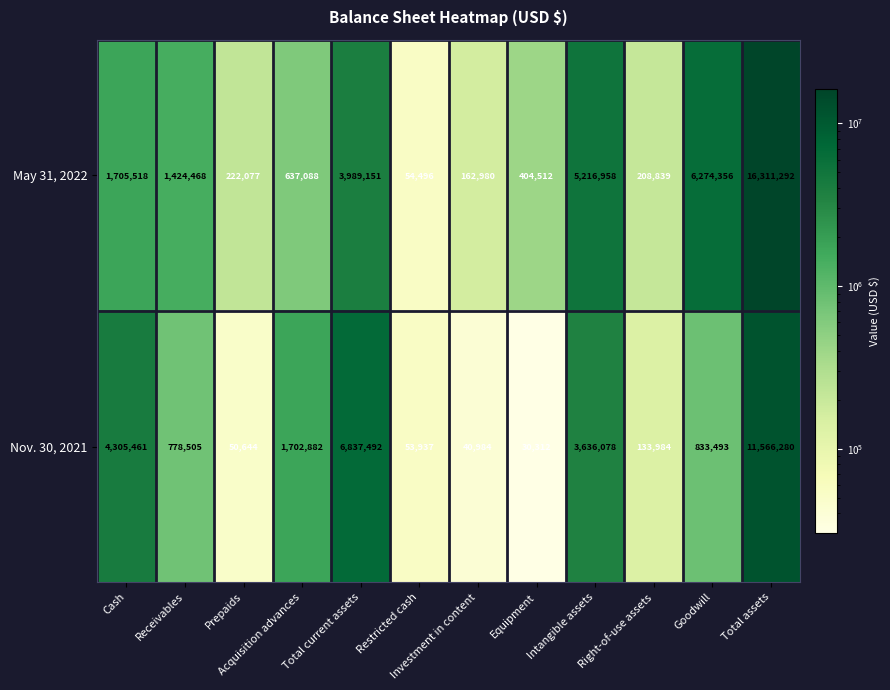

Which label corresponds to the largest value in the chart?

Total assets